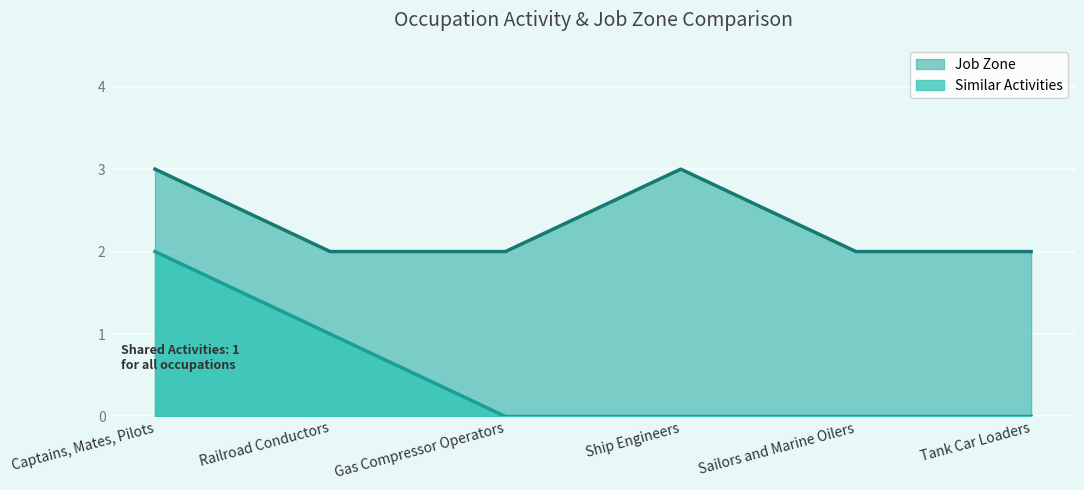

Is it true that Job Zone equals 2 at Sailors and Marine Oilers?

True